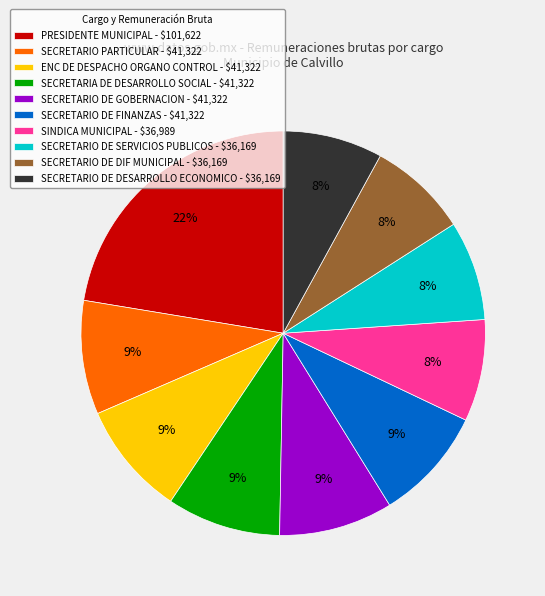

To the nearest percent, what is the average slice percentage?

10%